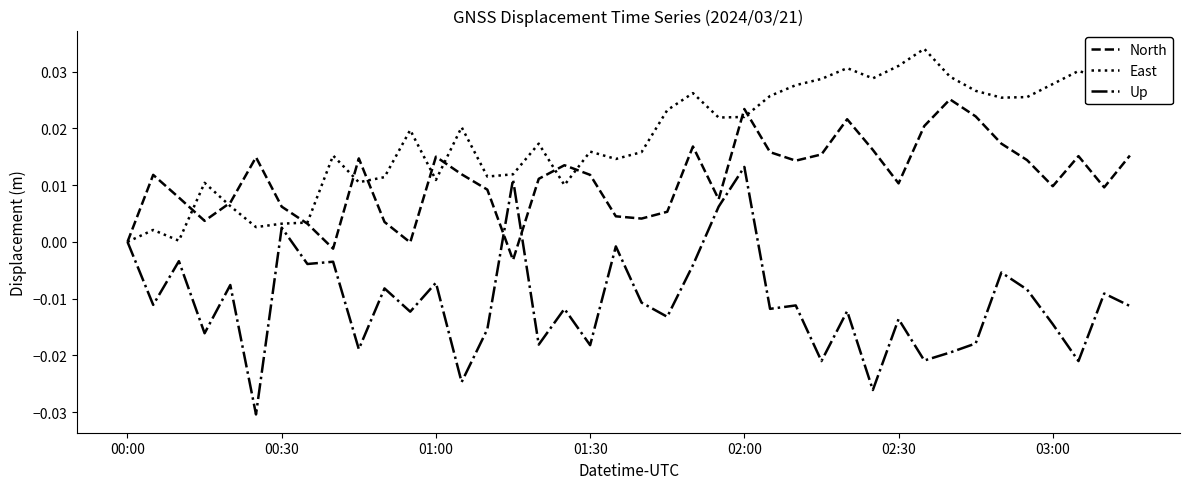

Which series has the largest total across all categories?

East